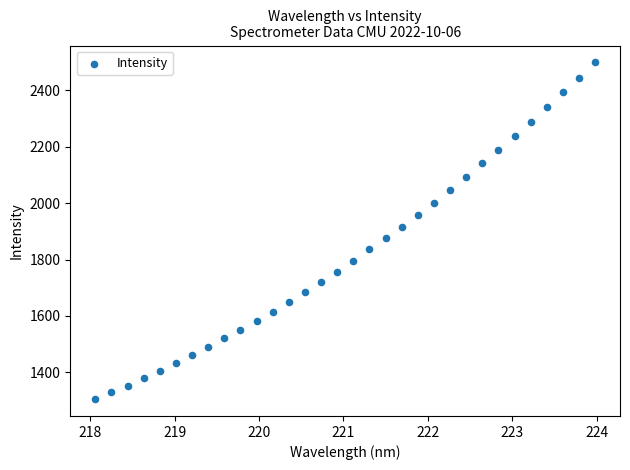

What is the range of X values (max minus min)?

5.9